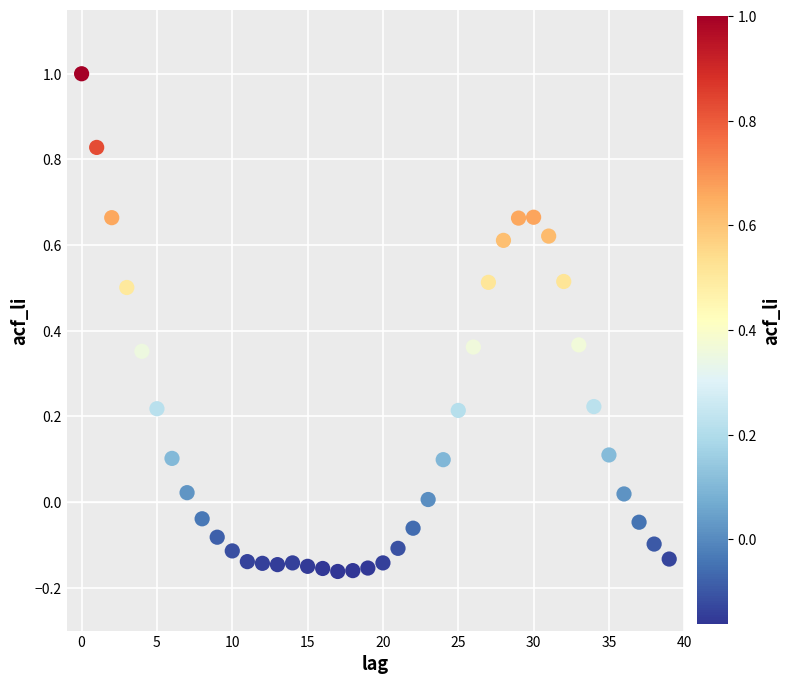

What is the range of Y values (max minus min)?

1.2